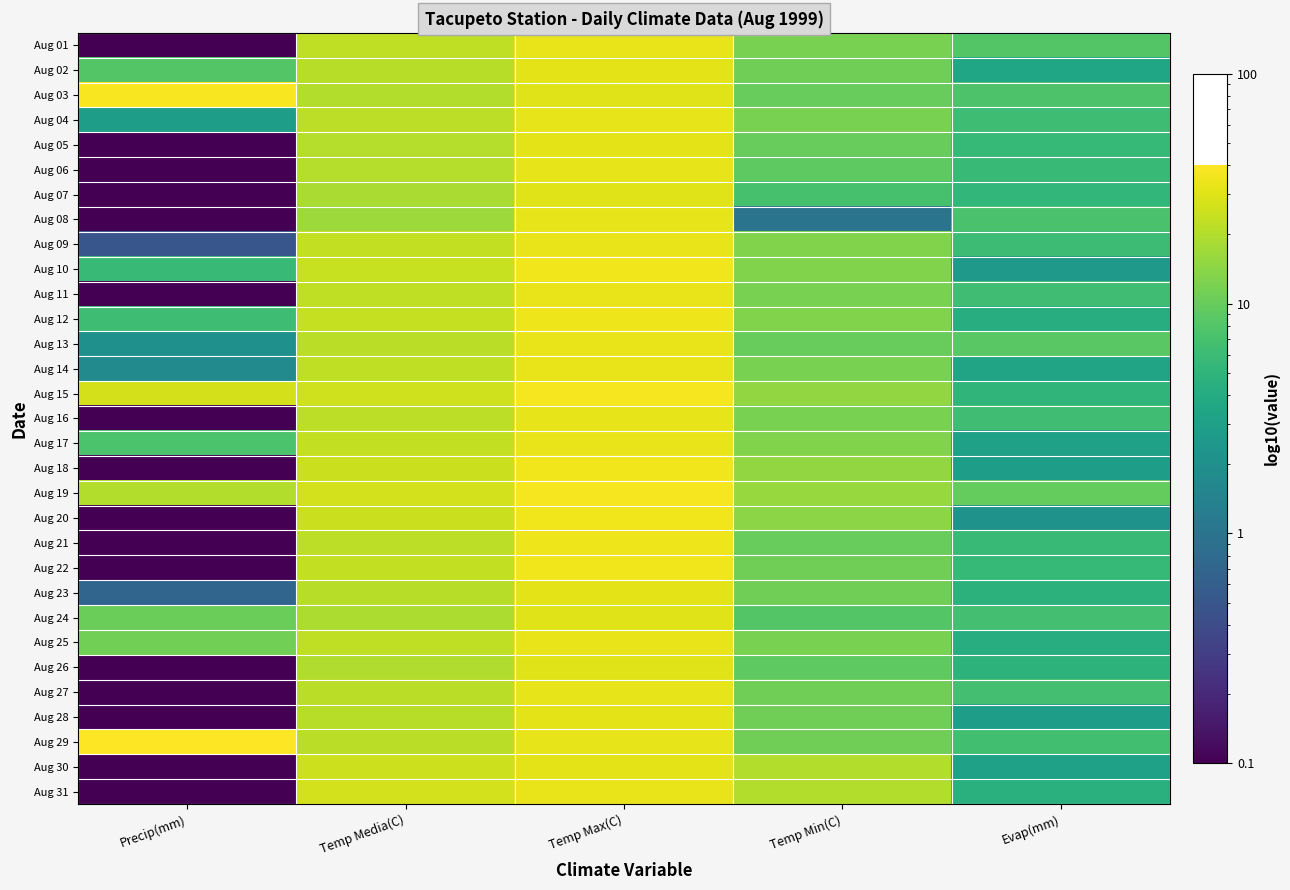

Rank the series at Temp Max(C) from highest to lowest value.

Aug 15, Aug 19, Aug 10, Aug 18, Aug 20, Aug 22, Aug 12, Aug 21, Aug 01, Aug 09, Aug 11, Aug 13, Aug 14, Aug 17, Aug 25, Aug 31, Aug 04, Aug 06, Aug 08, Aug 16, Aug 27, Aug 29, Aug 02, Aug 05, Aug 23, Aug 28, Aug 30, Aug 03, Aug 07, Aug 24, Aug 26